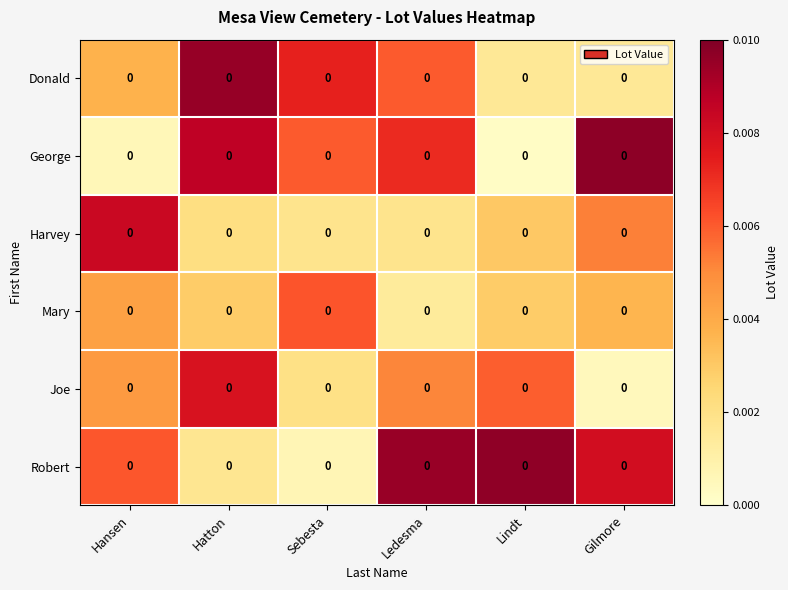

True or false: George has a value of 0.0 at Lindt.

False